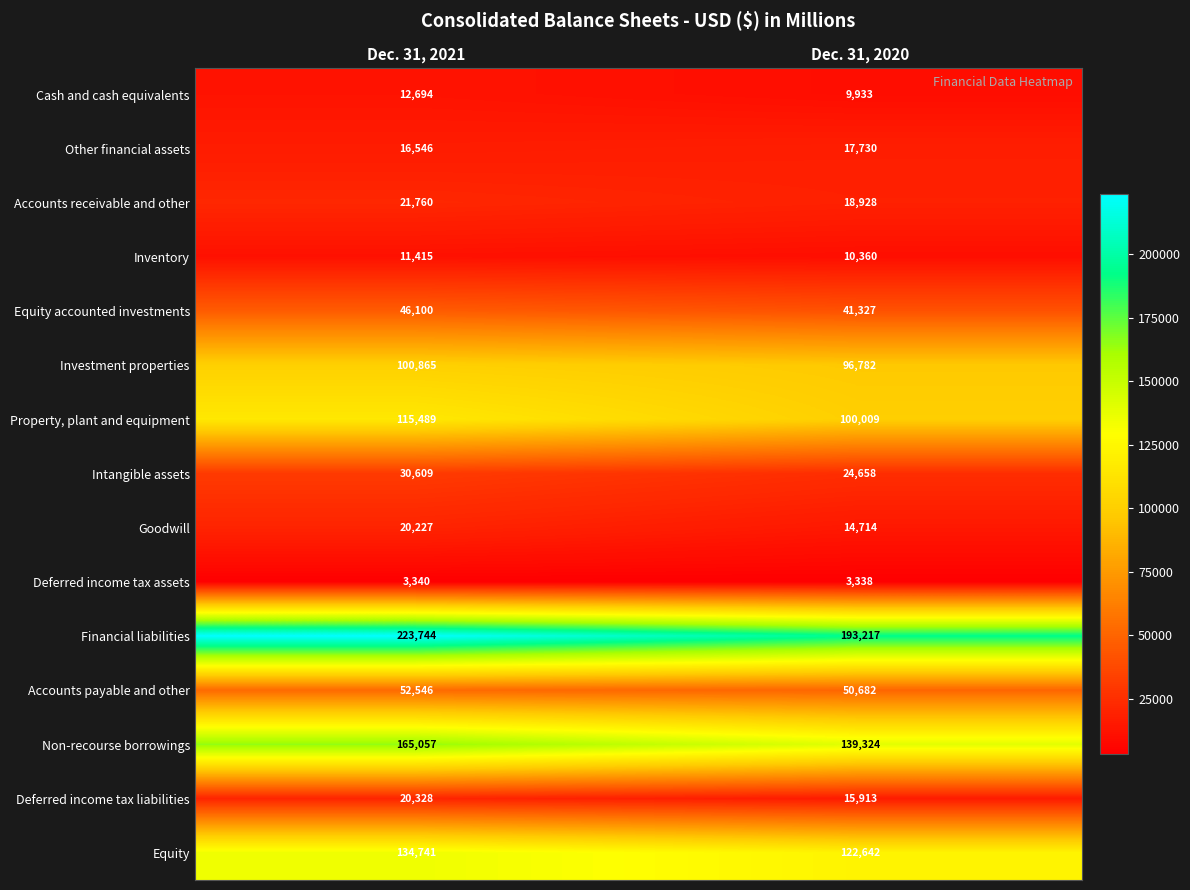

Count the number of data series in this chart.

15